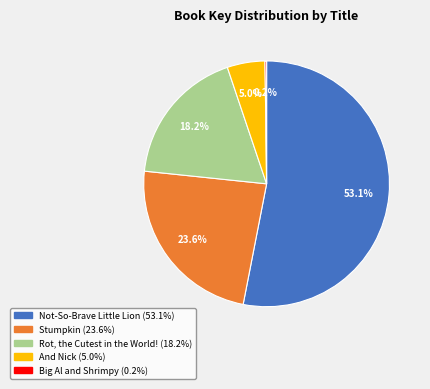

Which has a higher value, Rot, the Cutest in the World! or Not-So-Brave Little Lion?

Not-So-Brave Little Lion